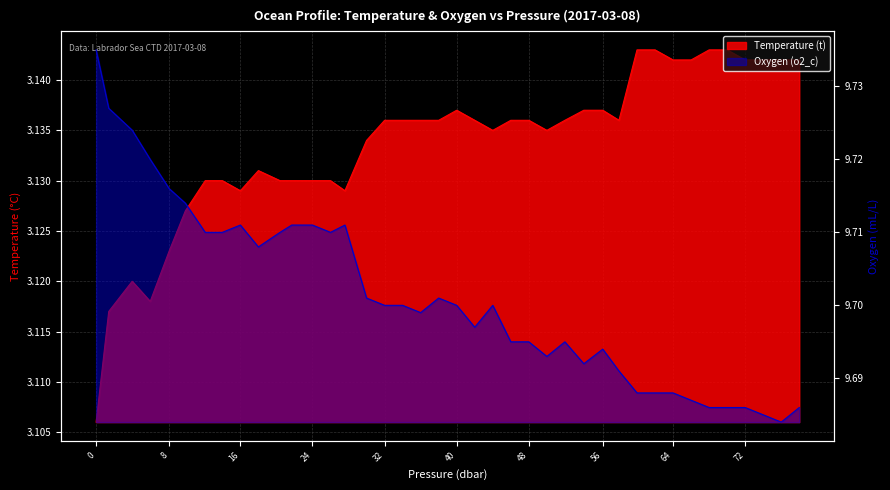

What is the difference between the highest and lowest values at 78.0?

6.5